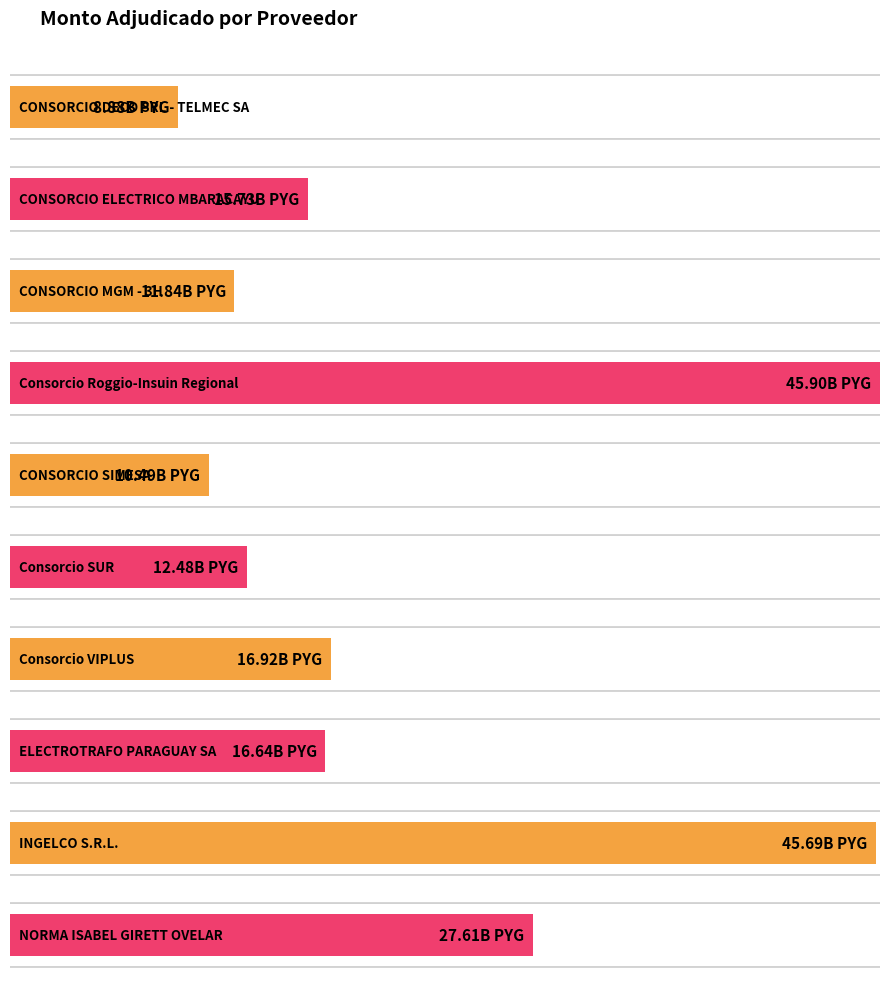

Where does the data first go above 16642073158?

Consorcio Roggio-Insuin Regional